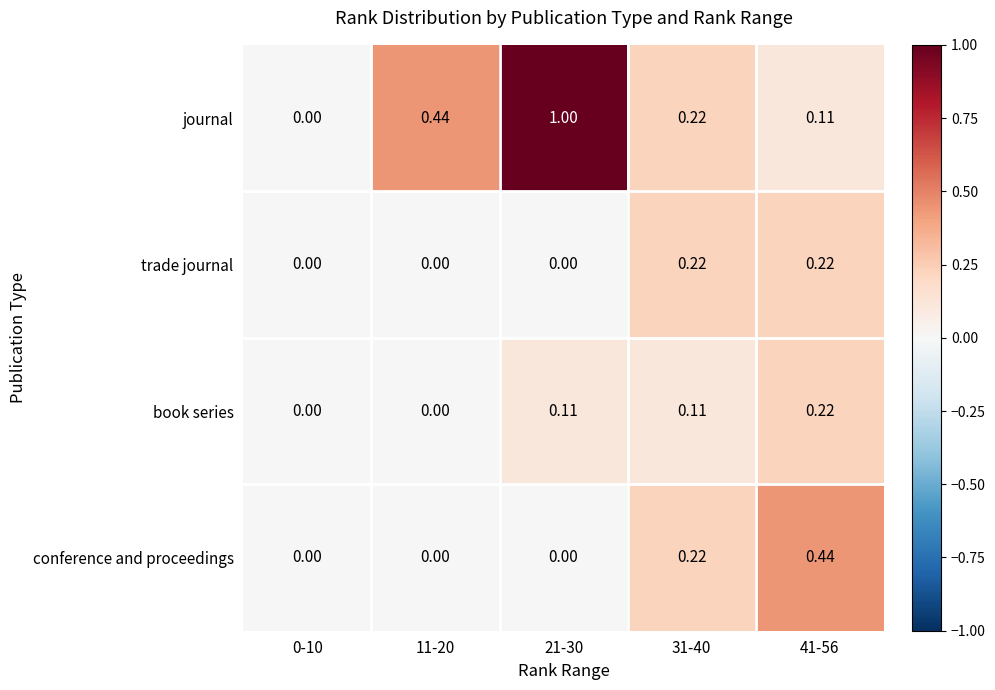

Between 0-10 and 21-30, which series saw the biggest shift?

journal